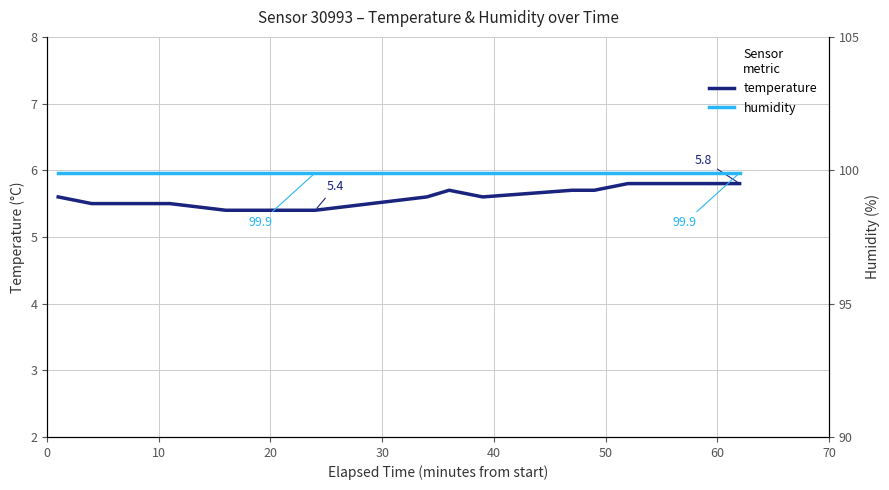

What is the highest value of the temperature series?

5.8